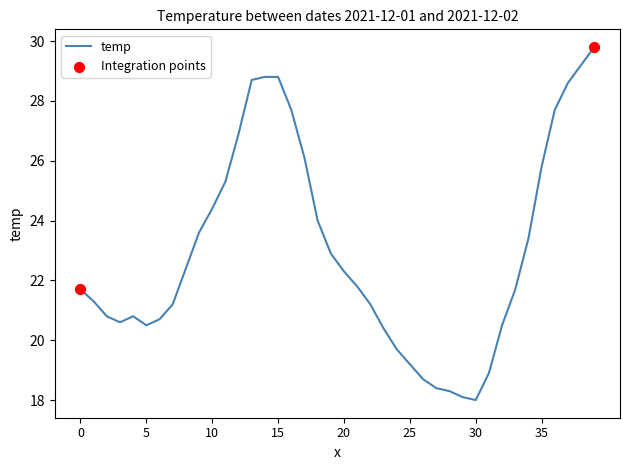

What is the difference between the maximum and minimum values?

11.8